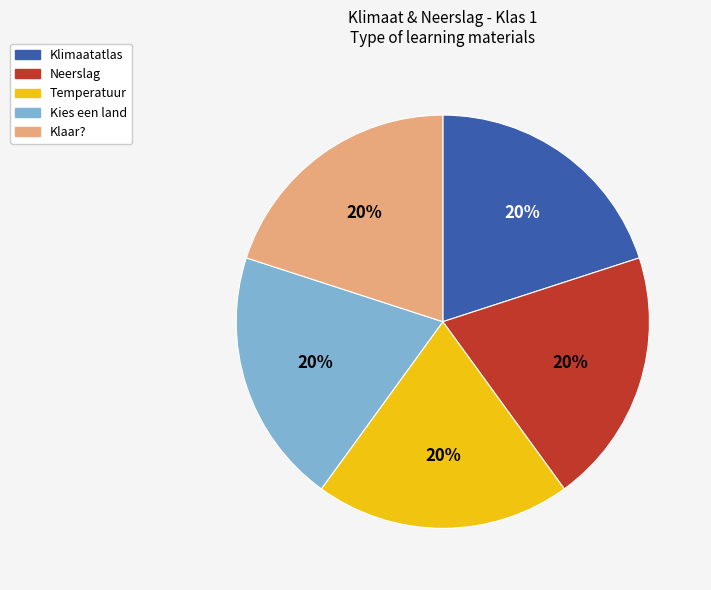

Is it true that Neerslag is 8% of the pie?

False